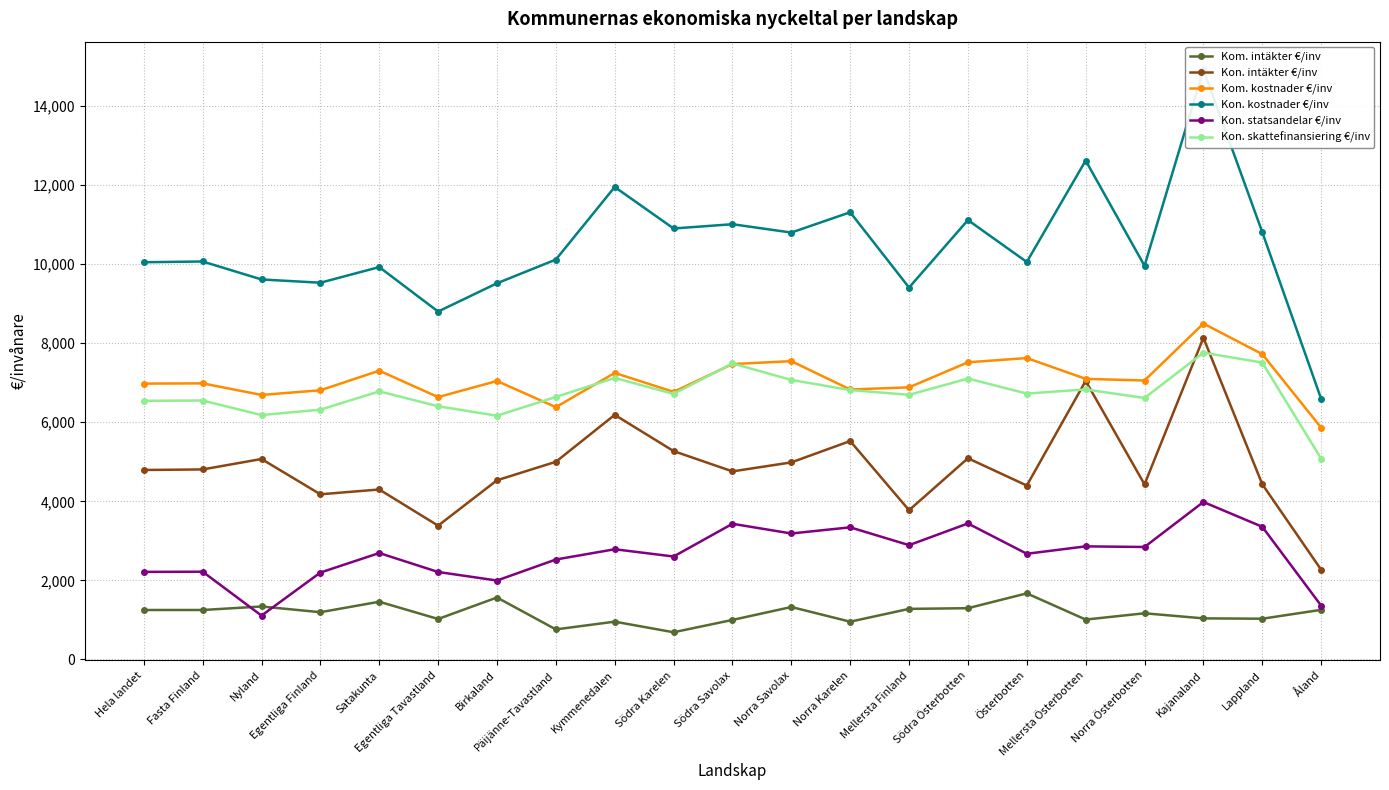

Does the chart have visible grid lines?

Yes